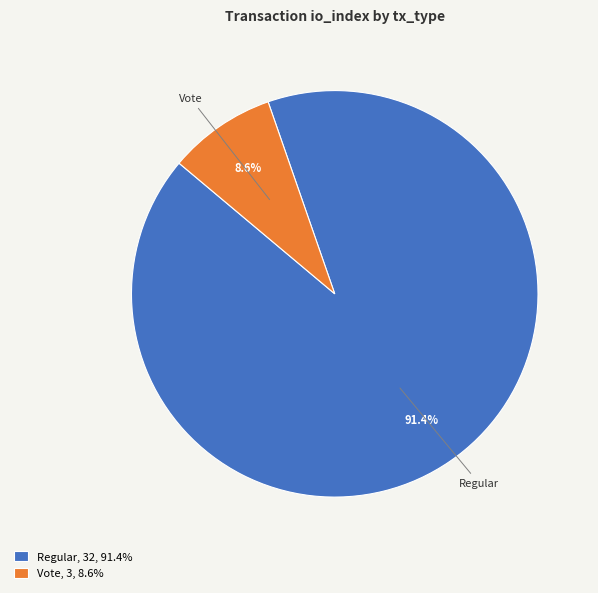

To the nearest percent, what percentage of the pie is Regular?

91%